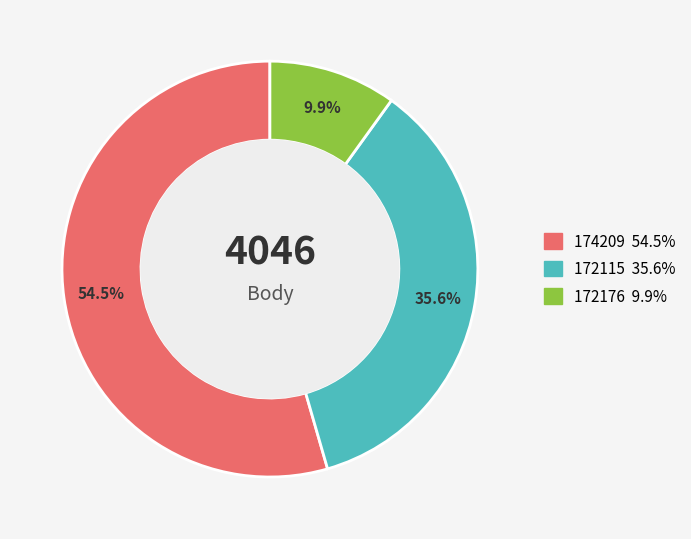

How many segments does this pie chart have?

3